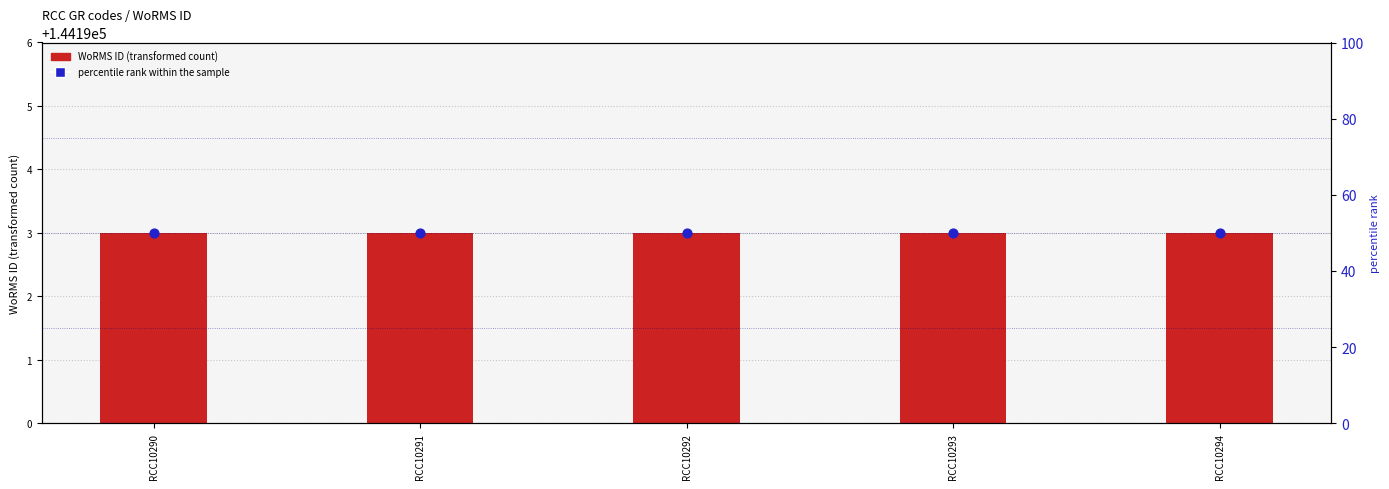

Which series reaches the maximum Y coordinate?

percentile rank within the sample